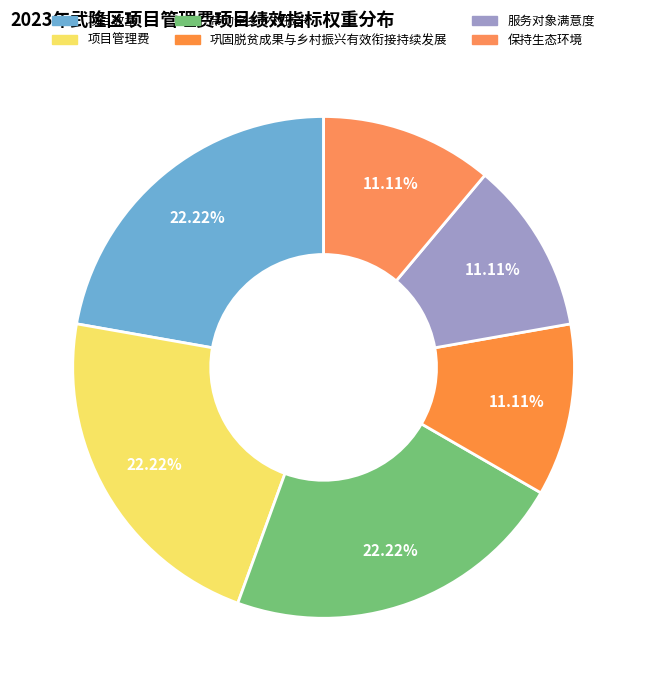

Is it true that 巩固脱贫成果与乡村振兴有效衔接持续发展 is 18% of the pie?

False